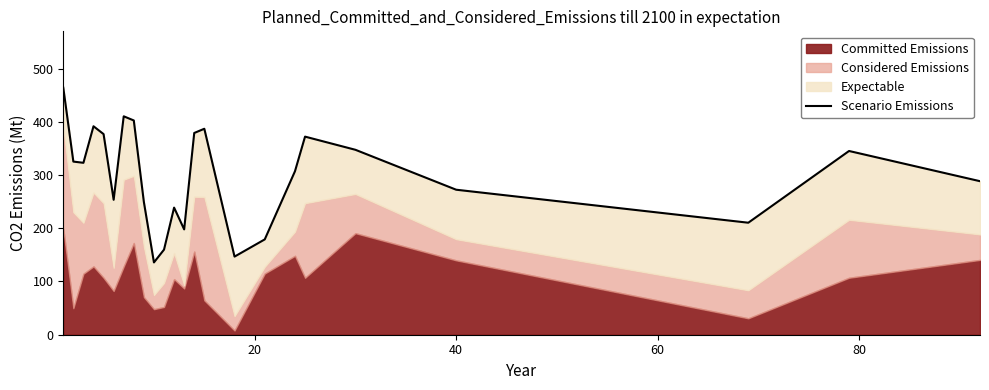

How many categories are shown in the chart?

24